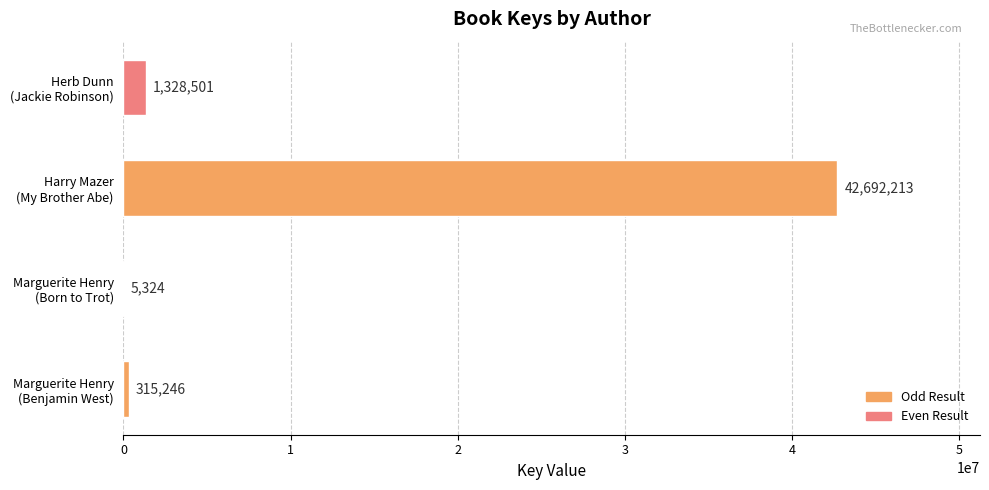

What is the maximum value shown in the chart?

42692213